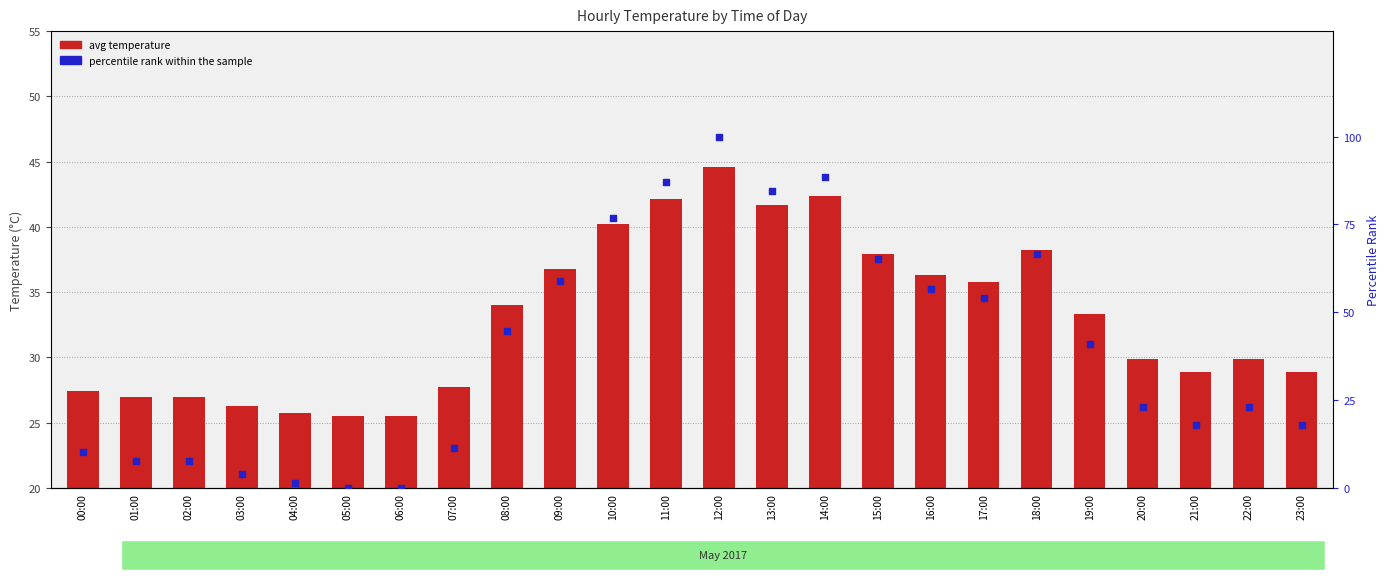

What are all the series names shown in the legend?

avg temperature, percentile rank within the sample